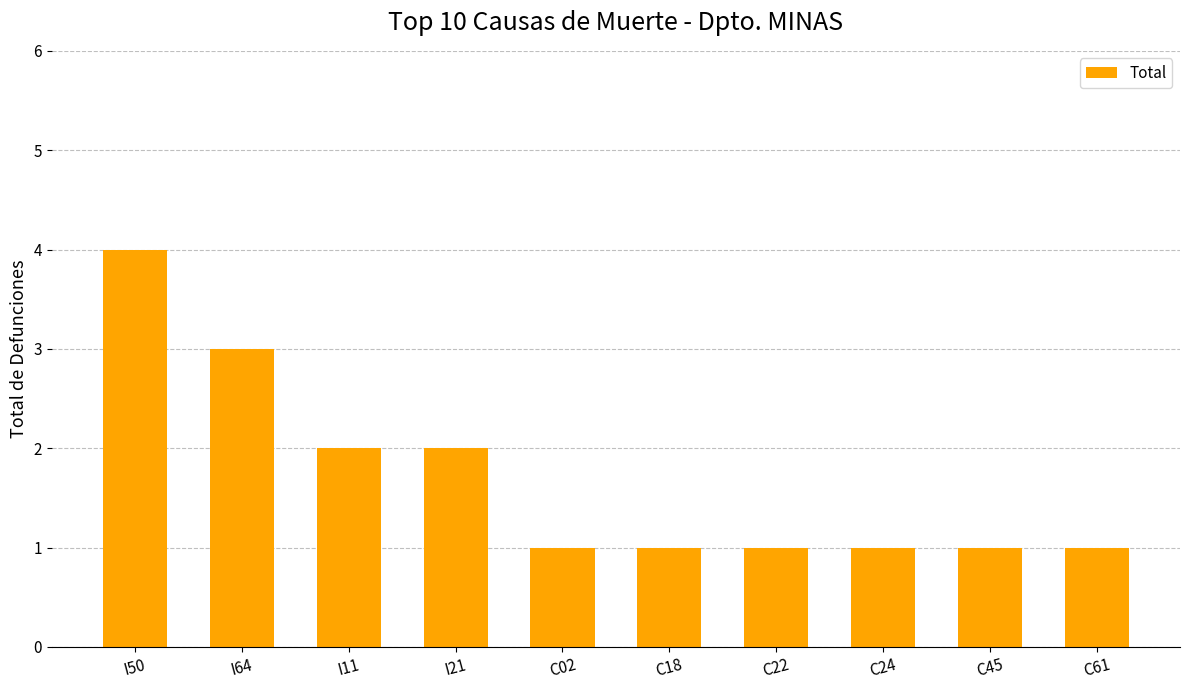

How many distinct data groups are displayed?

1